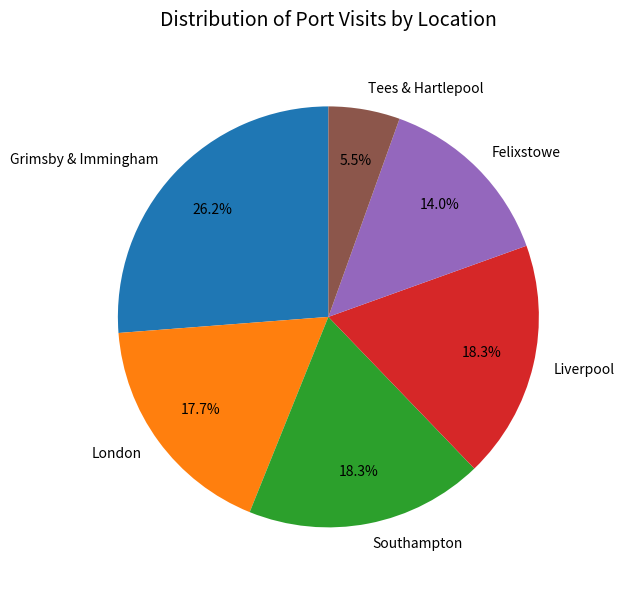

Is it true that Southampton is 18% of the pie?

True